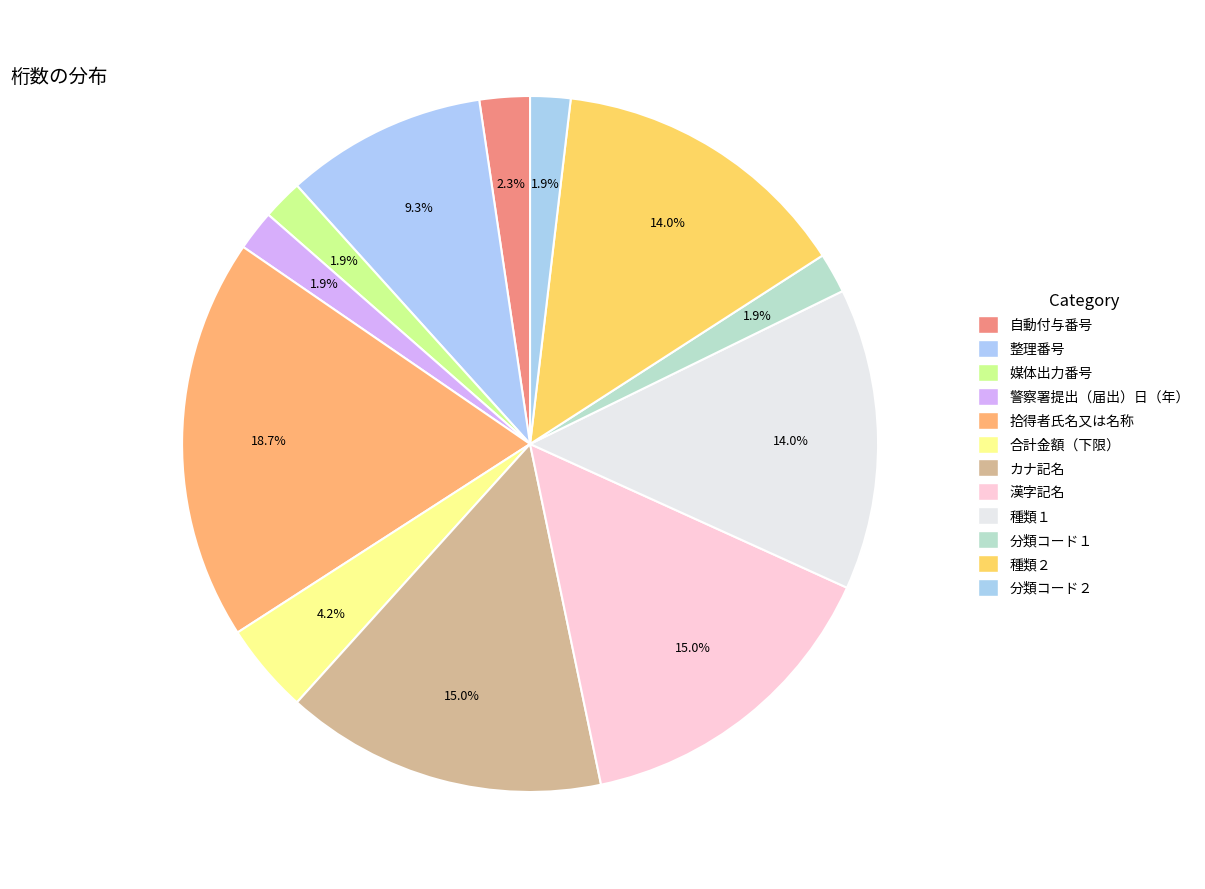

To the nearest percent, what is the difference between the largest and smallest slice percentages?

17%